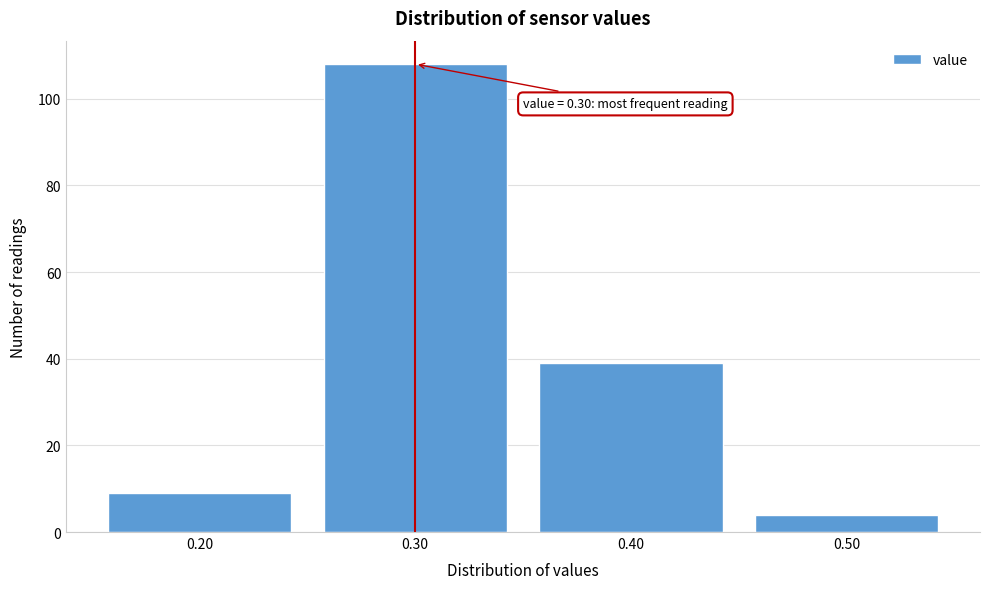

Reading left to right, transcribe all the data shown in this chart.

0.20=9	0.30=108	0.40=39	0.50=4